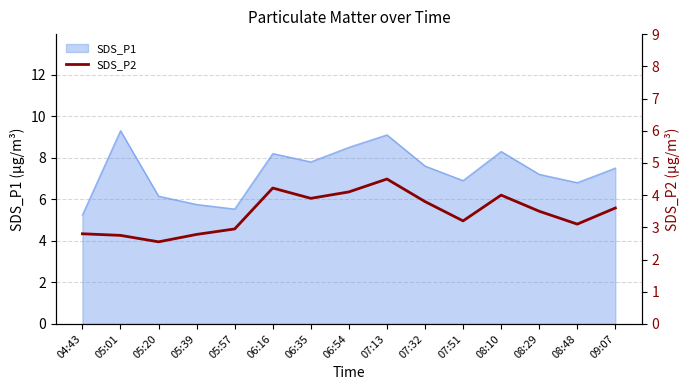

True or false: there are more than 1 points higher than both neighbors.

True